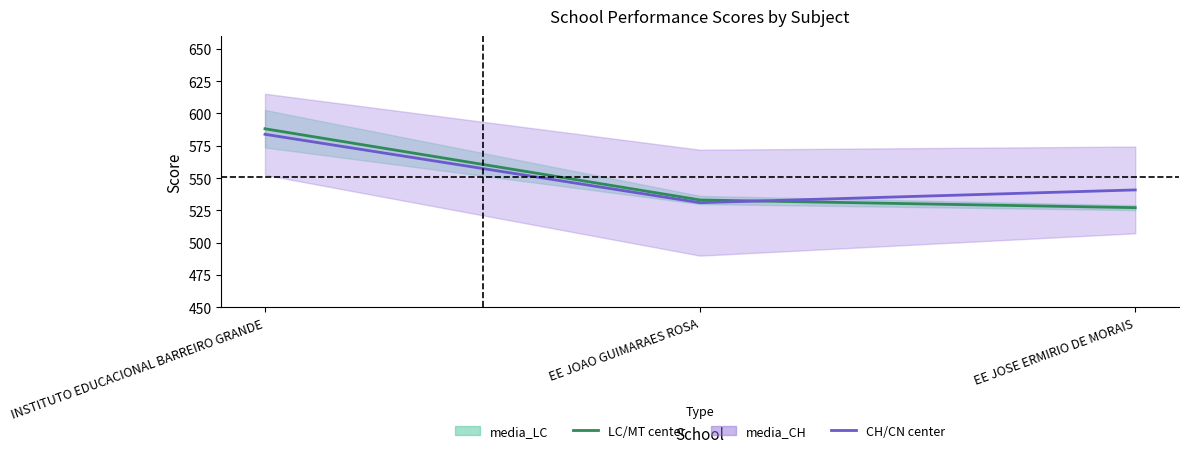

Between EE JOAO GUIMARAES ROSA and EE JOSE ERMIRIO DE MORAIS, which series saw the biggest shift?

media_CH